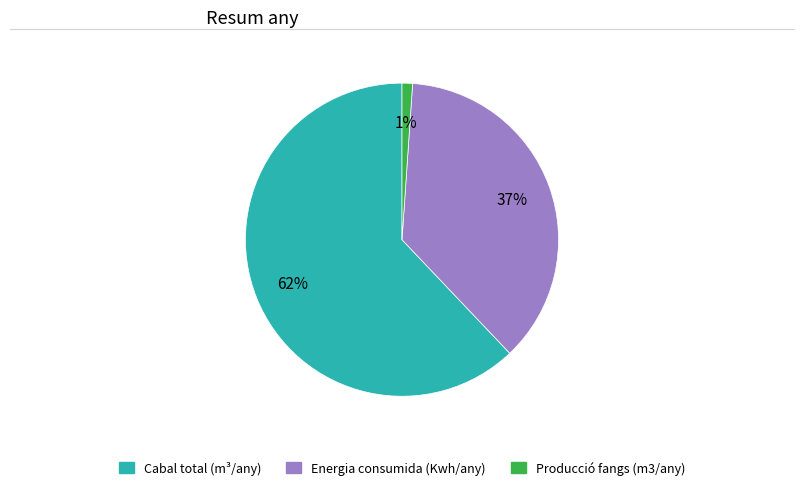

What percentage is the Energia consumida (Kwh/any) slice, to the nearest percent?

37%